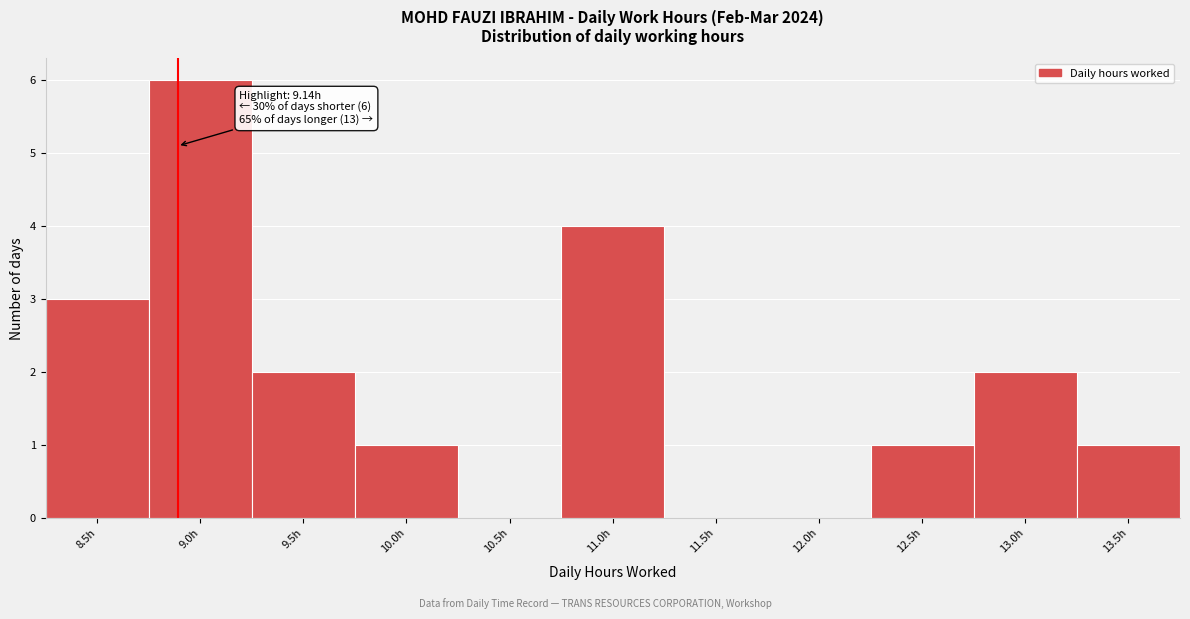

Reading right to left, transcribe all the data shown in this chart.

13.5h=1	13.0h=2	12.5h=1	12.0h=0	11.5h=0	11.0h=4	10.5h=0	10.0h=1	9.5h=2	9.0h=6	8.5h=3